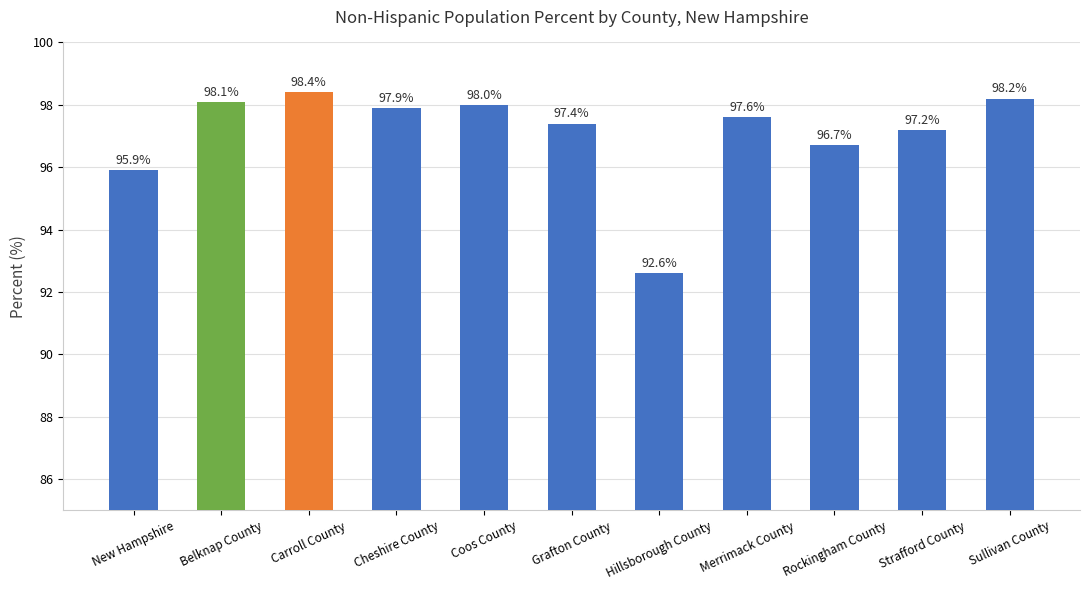

Reading right to left, list all the values displayed in this chart.

98.2	97.2	96.7	97.6	92.6	97.4	98.0	97.9	98.4	98.1	95.9